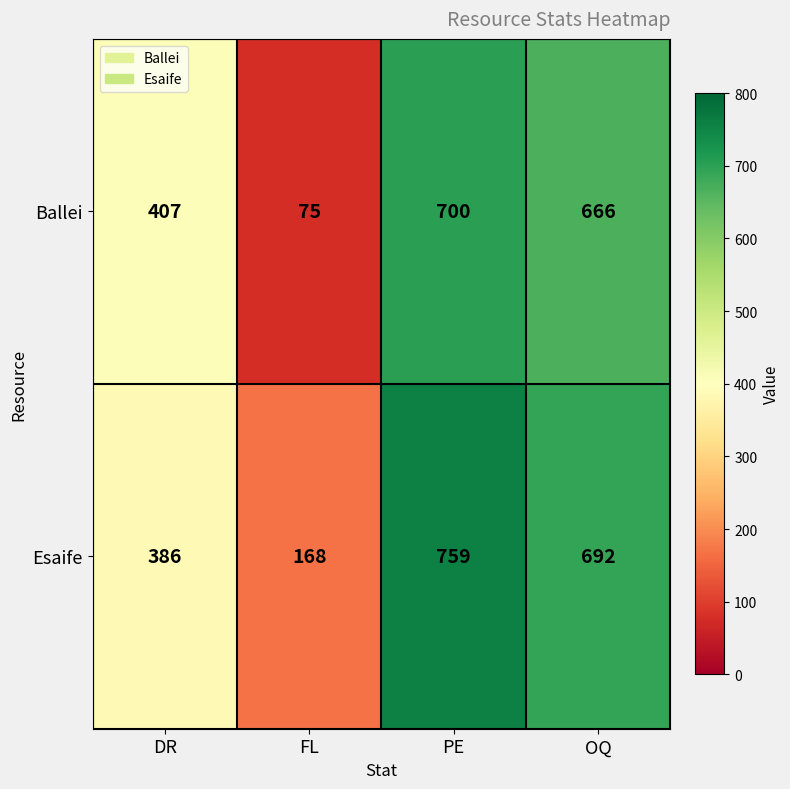

What is the spread (max minus min) of values at PE?

59